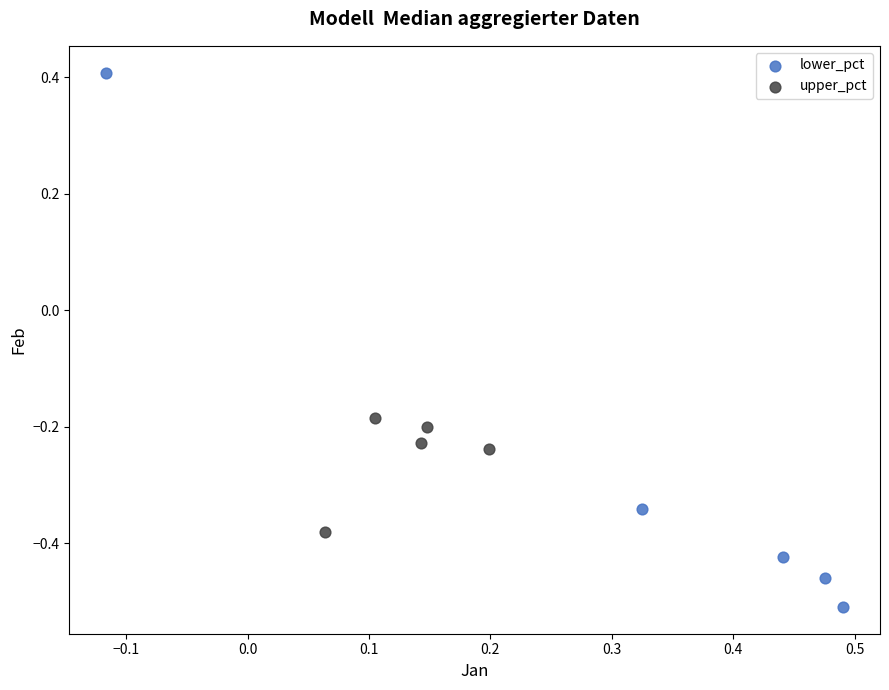

Which series contains the lowest Y value?

lower_pct